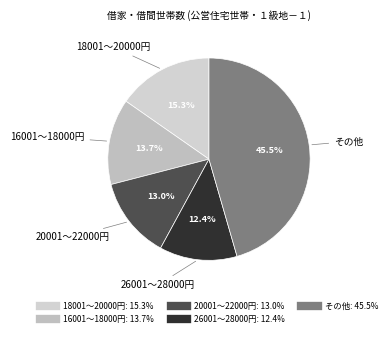

How many segments does this pie chart have?

5